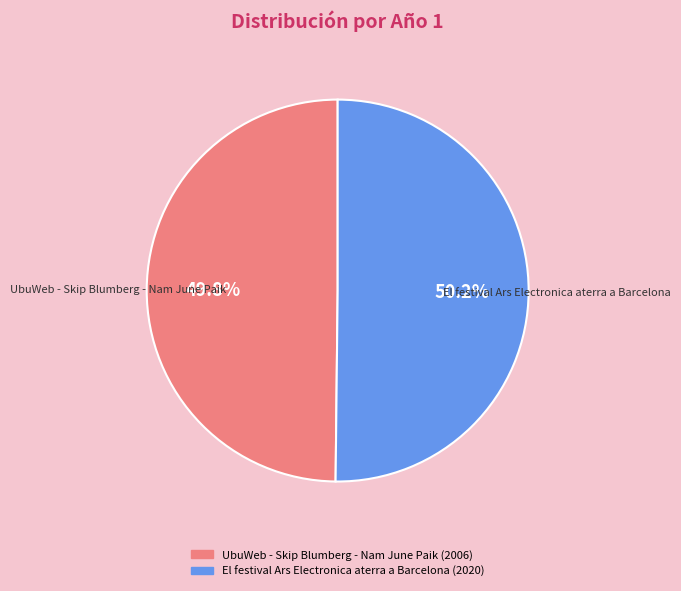

What is the ratio of the value at UbuWeb - Skip Blumberg - Nam June Paik to the value at El festival Ars Electronica aterra a Barcelona?

1.0